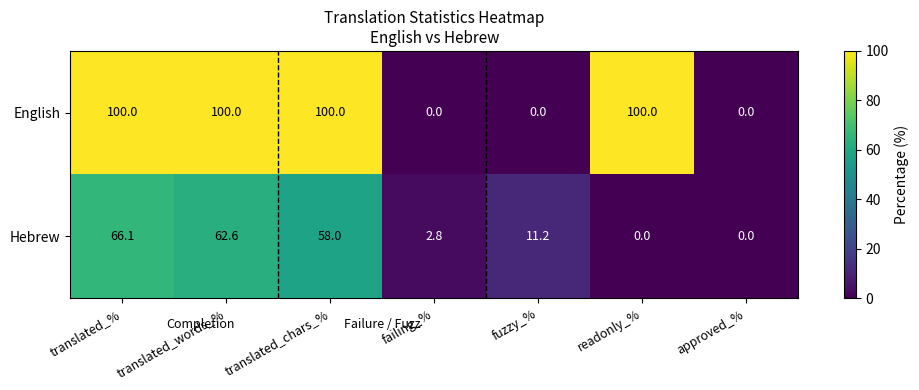

The value of English at approved_% is 0.0. True or false?

True